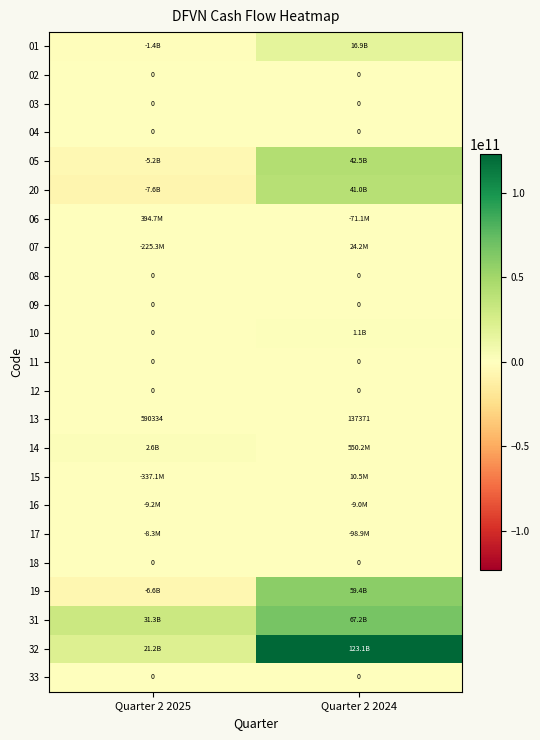

Which category has the lowest value in the 13 series?

Quarter 2 2024